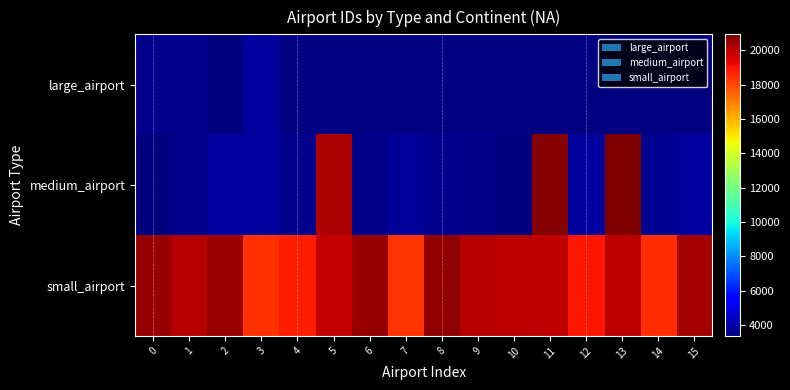

How many data points does each series have?

16